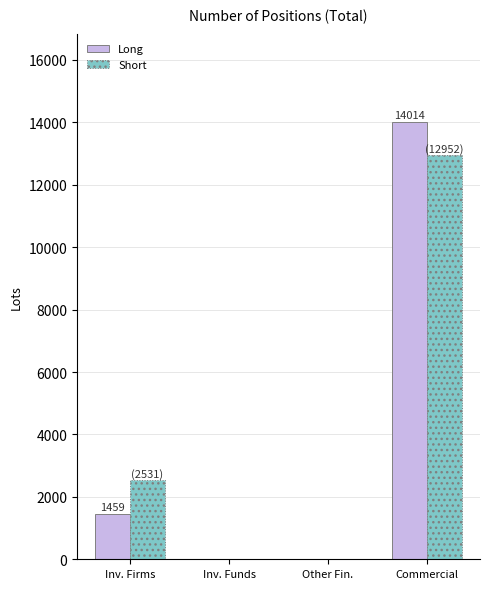

What are all the series names shown in the legend?

Long, Short